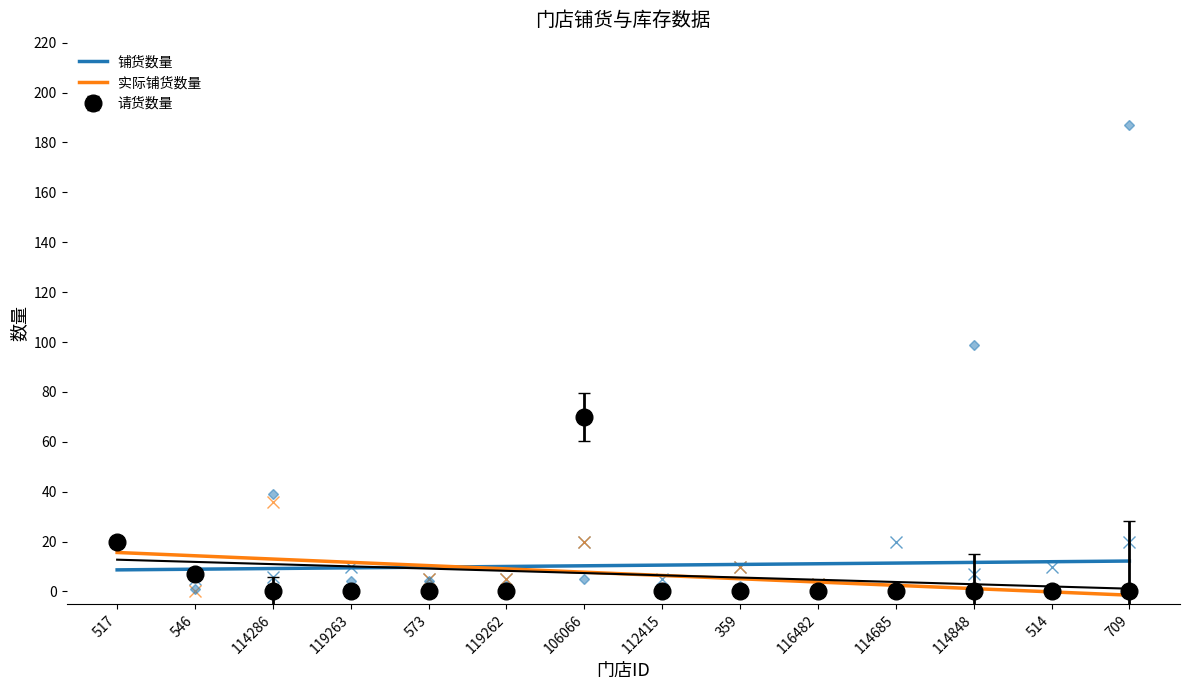

What is the lowest value of the 铺货数量 series?

8.7